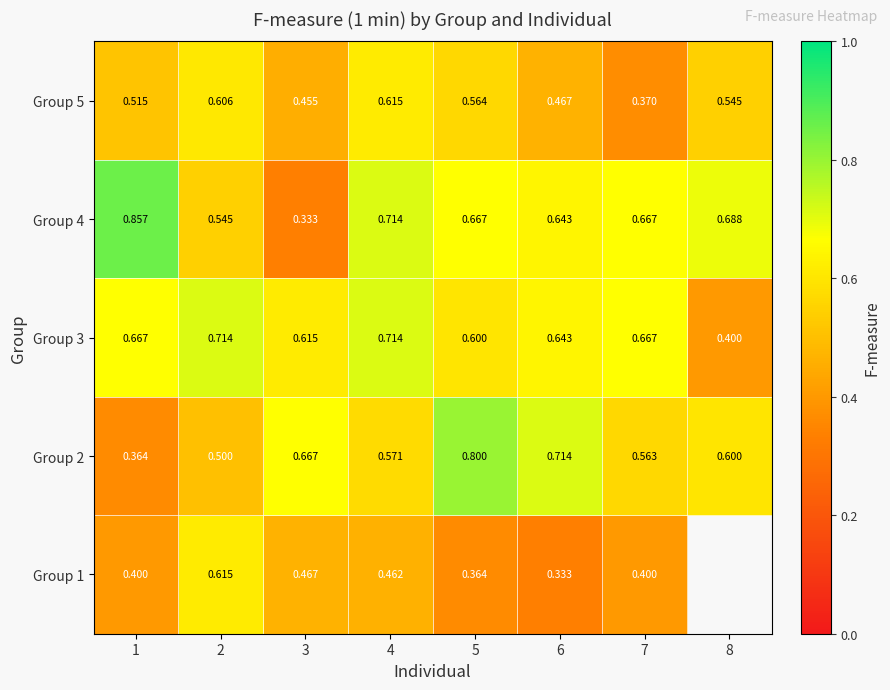

Rank the series at 3 from highest to lowest value.

Group 2, Group 3, Group 1, Group 5, Group 4